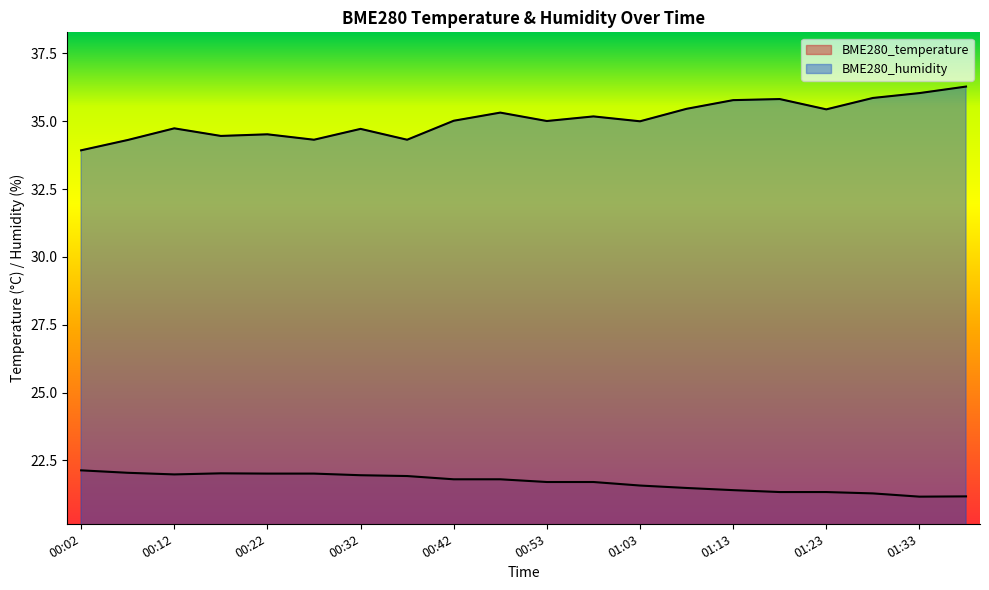

Which series changed the most between 00:32 and 01:38?

BME280_humidity